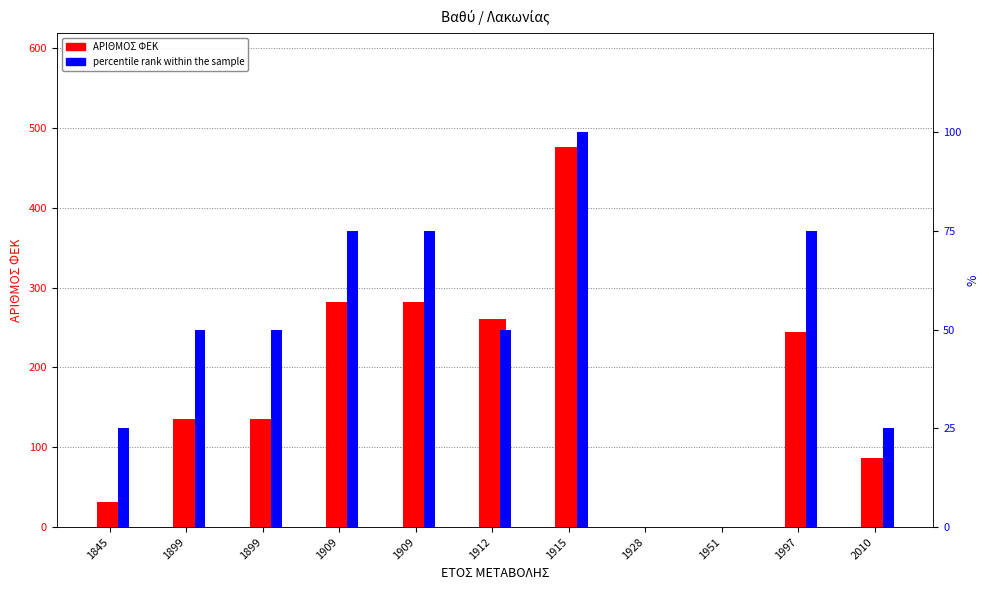

Which category has the lowest value in the ΑΡΙΘΜΟΣ ΦΕΚ series?

1928